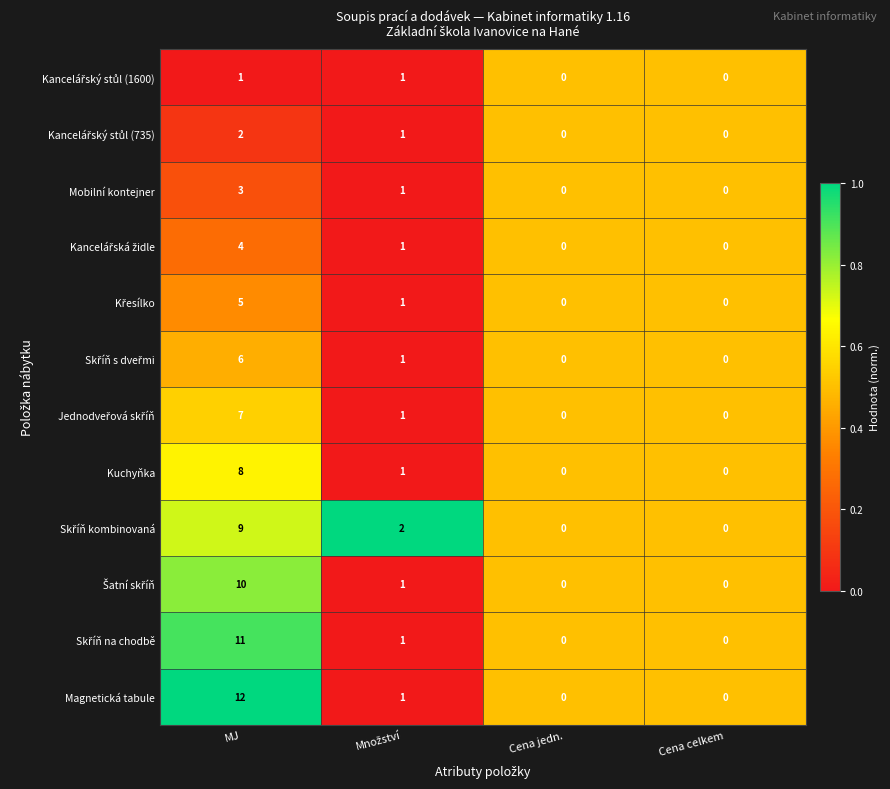

How many distinct data groups are displayed?

12